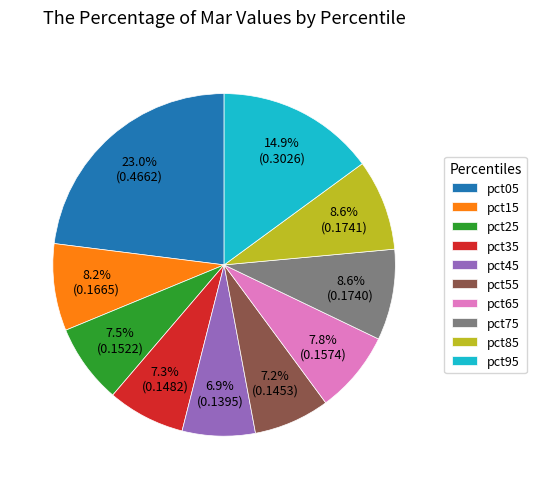

The pct65 slice represents 8% of the pie. True or false?

True